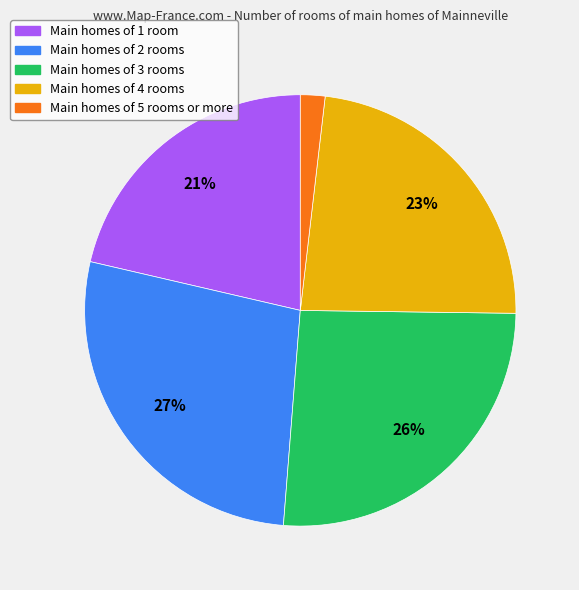

How many slices are in this pie chart?

5